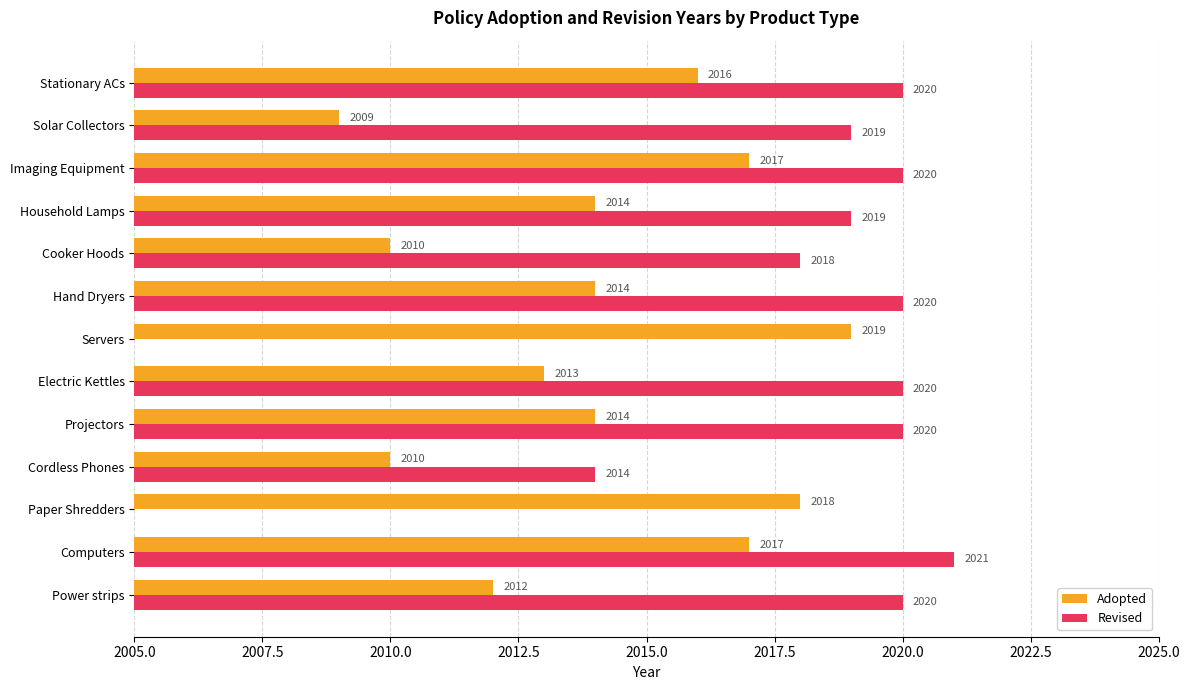

What is the label of the 3rd bar from the left?

Paper Shredders